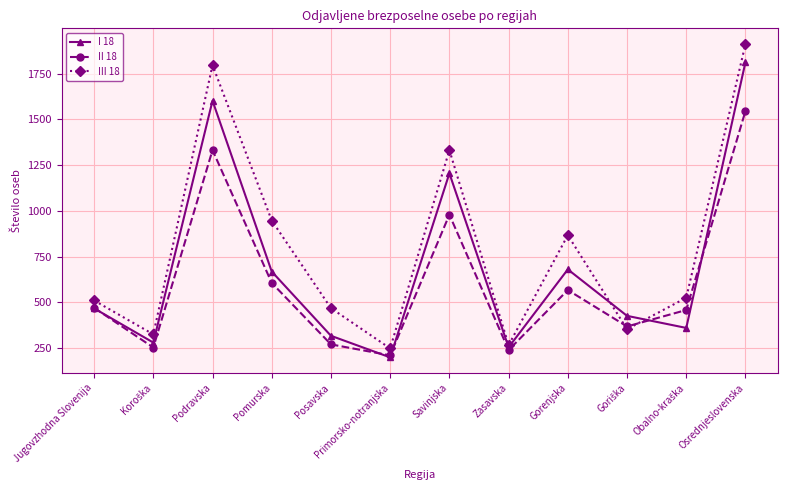

What is the total value across all series at Jugovzhodna Slovenija?

1447